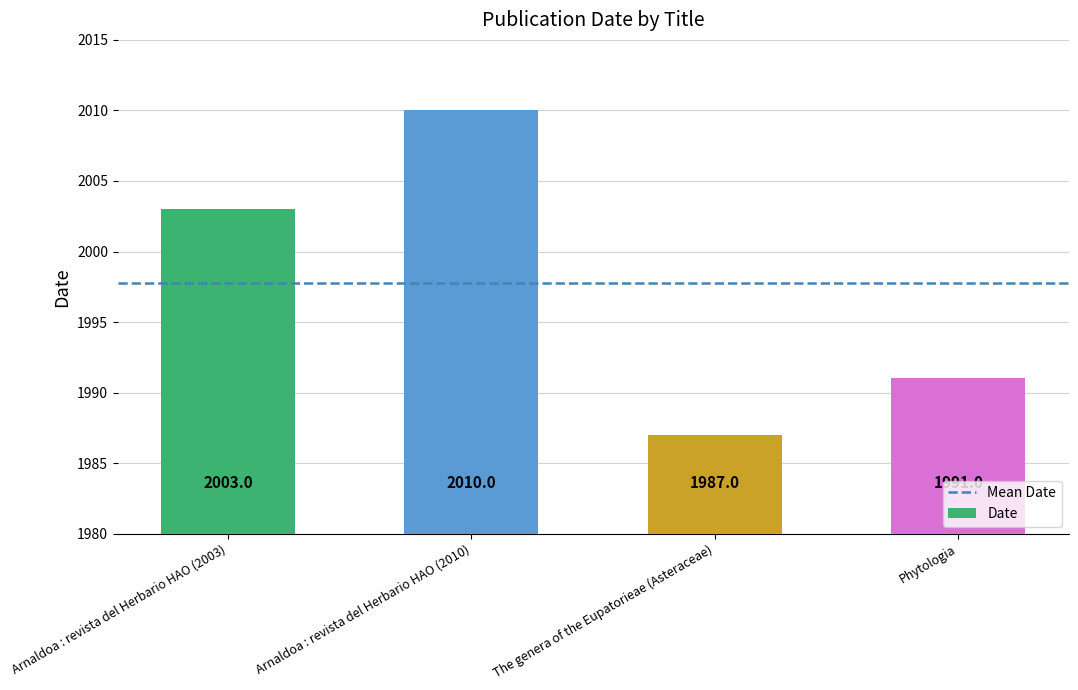

At which label is the value closest to 1998?

Arnaldoa : revista del Herbario HAO (2003)